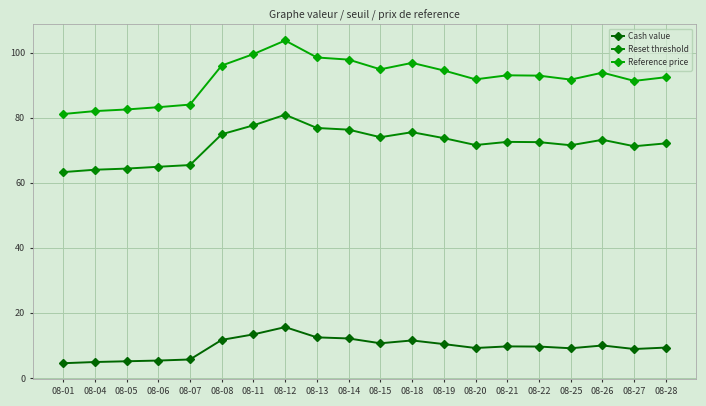

Which has a higher value, 08-11 or 08-27?

08-11